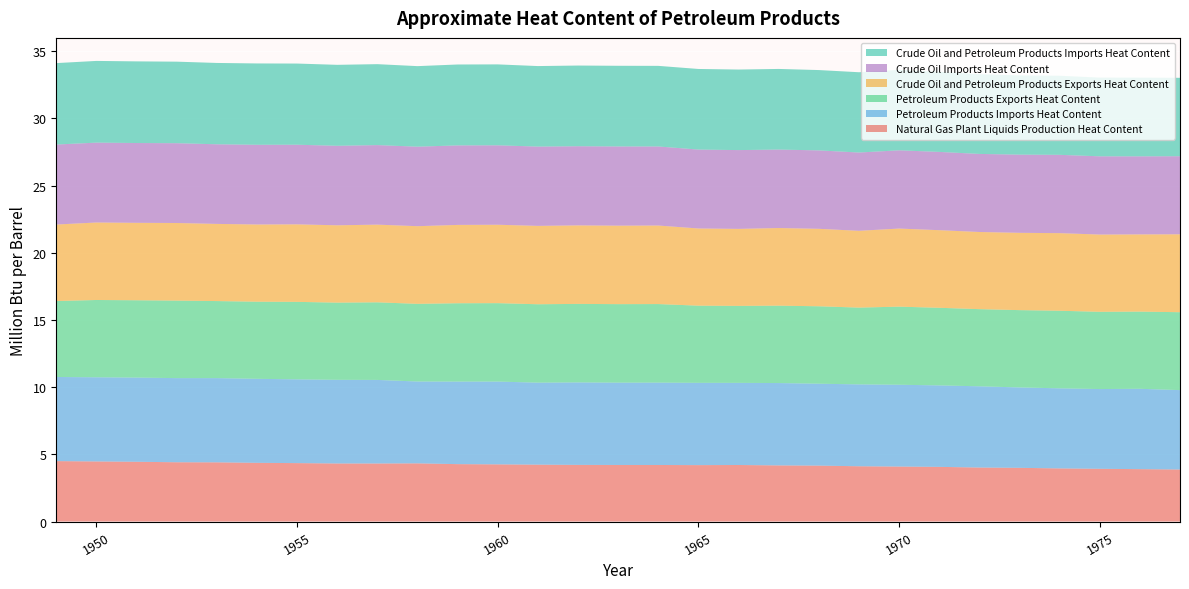

Reading left to right, extract all data points from this chart.

Natural Gas Plant Liquids Production Heat Content: 4.5	4.5	4.4	4.4	4.4	4.4	4.3	4.3	4.3	4.3	4.3	4.3	4.2	4.2	4.2	4.2	4.2	4.2	4.2	4.2	4.1	4.1	4.1	4.0	4.0	4.0	3.9	3.9	3.9
Petroleum Products Imports Heat Content: 6.3	6.3	6.3	6.3	6.3	6.3	6.2	6.2	6.2	6.1	6.1	6.2	6.1	6.1	6.1	6.1	6.1	6.1	6.1	6.1	6.1	6.1	6.1	6.0	6.0	6.0	5.9	6.0	5.9
Petroleum Products Exports Heat Content: 5.7	5.8	5.8	5.8	5.7	5.7	5.8	5.7	5.8	5.8	5.8	5.8	5.8	5.8	5.8	5.8	5.7	5.7	5.8	5.8	5.7	5.8	5.8	5.7	5.8	5.8	5.7	5.7	5.8
Crude Oil and Petroleum Products Exports Heat Content: 5.7	5.8	5.8	5.8	5.7	5.7	5.8	5.8	5.8	5.8	5.8	5.8	5.8	5.8	5.8	5.8	5.7	5.7	5.8	5.8	5.7	5.8	5.8	5.7	5.8	5.8	5.7	5.7	5.8
Crude Oil Imports Heat Content: 6.0	5.9	5.9	5.9	5.9	5.9	5.9	5.9	5.9	5.9	5.9	5.9	5.9	5.9	5.9	5.9	5.9	5.9	5.8	5.8	5.8	5.8	5.8	5.8	5.8	5.8	5.8	5.8	5.8
Crude Oil and Petroleum Products Imports Heat Content: 6.1	6.1	6.1	6.1	6.1	6.1	6.0	6.0	6.0	6.0	6.0	6.0	6.0	6.0	6.0	6.0	6.0	6.0	6.0	6.0	6.0	6.0	6.0	5.9	5.9	5.9	5.9	5.9	5.8